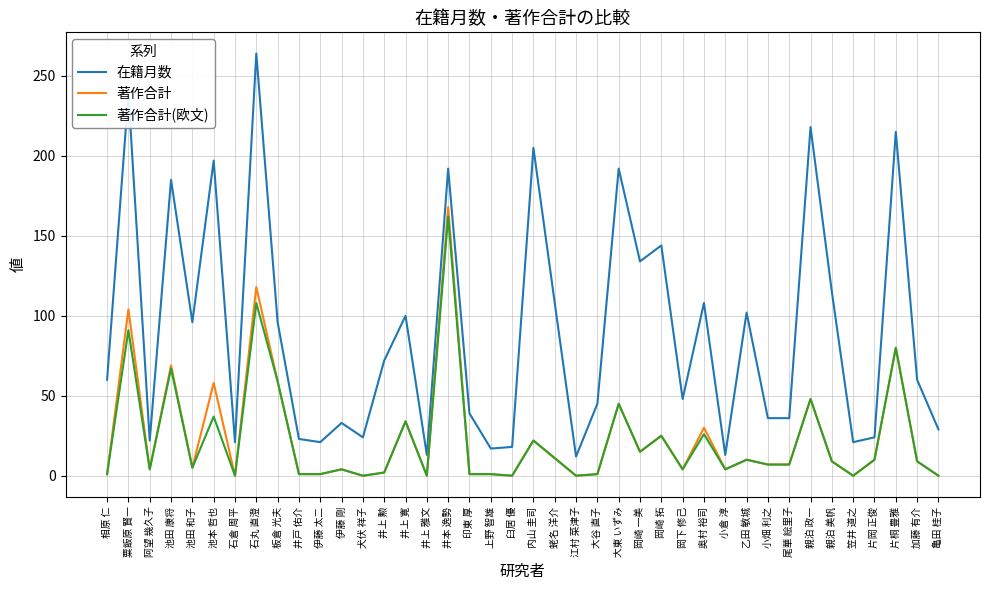

Which series changed the most between 石丸 直澄 and 尾華 絵里子?

在籍月数